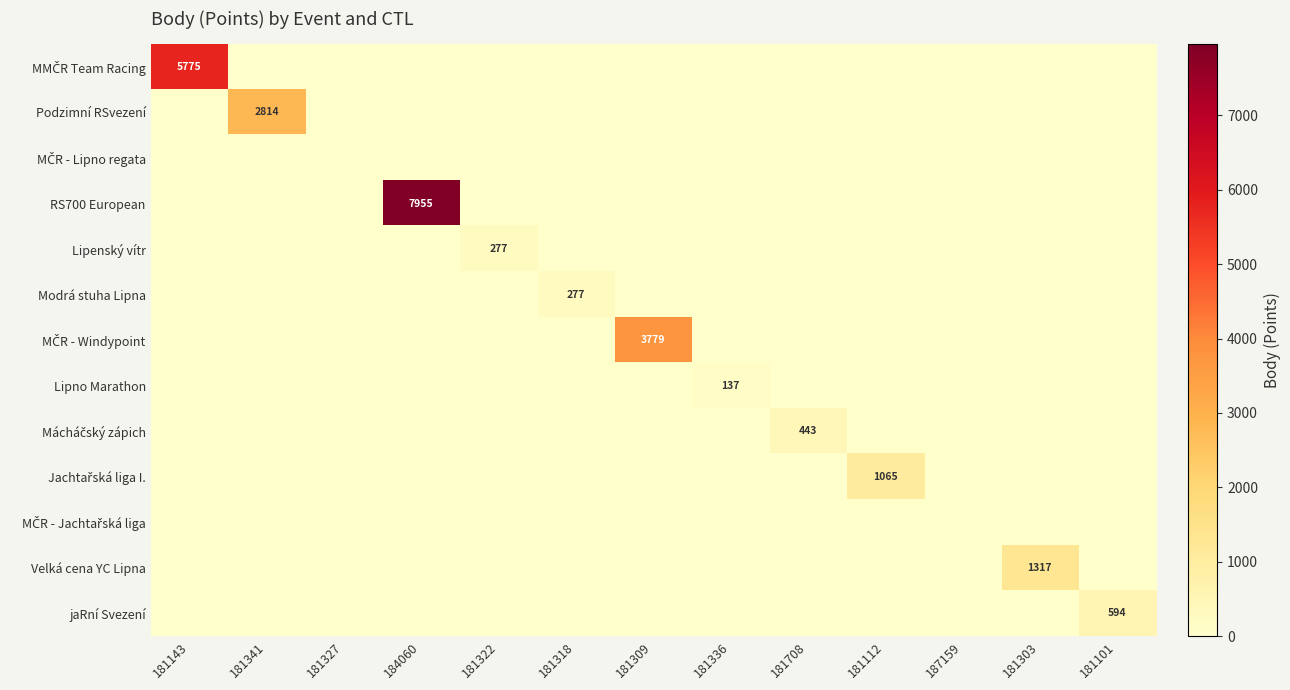

Rank the series by their maximum value, from lowest to highest.

MČR - Lipno regata, MČR - Jachtařská liga, Lipno Marathon, Lipenský vítr, Modrá stuha Lipna, Mácháčský zápich, jaRní Svezení, Jachtařská liga I., Velká cena YC Lipna, Podzimní RSvezení, MČR - Windypoint, MMČR Team Racing, RS700 European